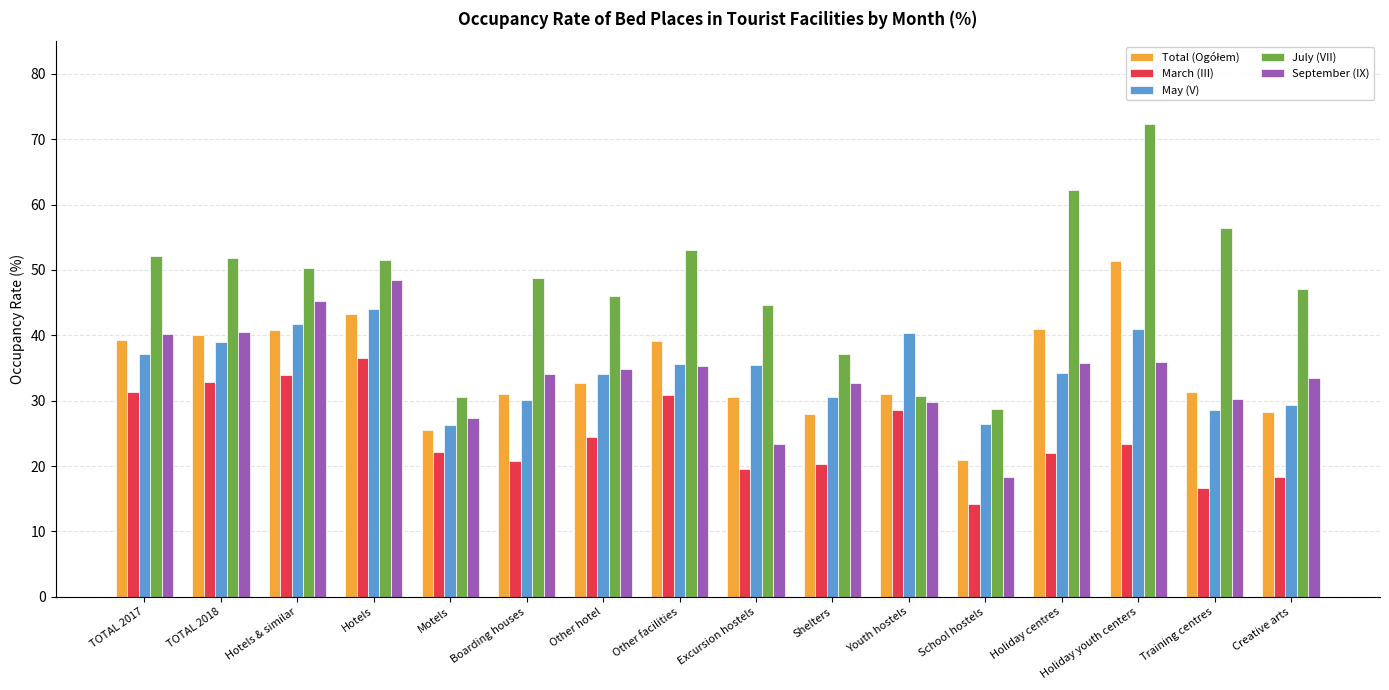

What is the difference between the maximum and minimum values in the July (VII) series?

43.5